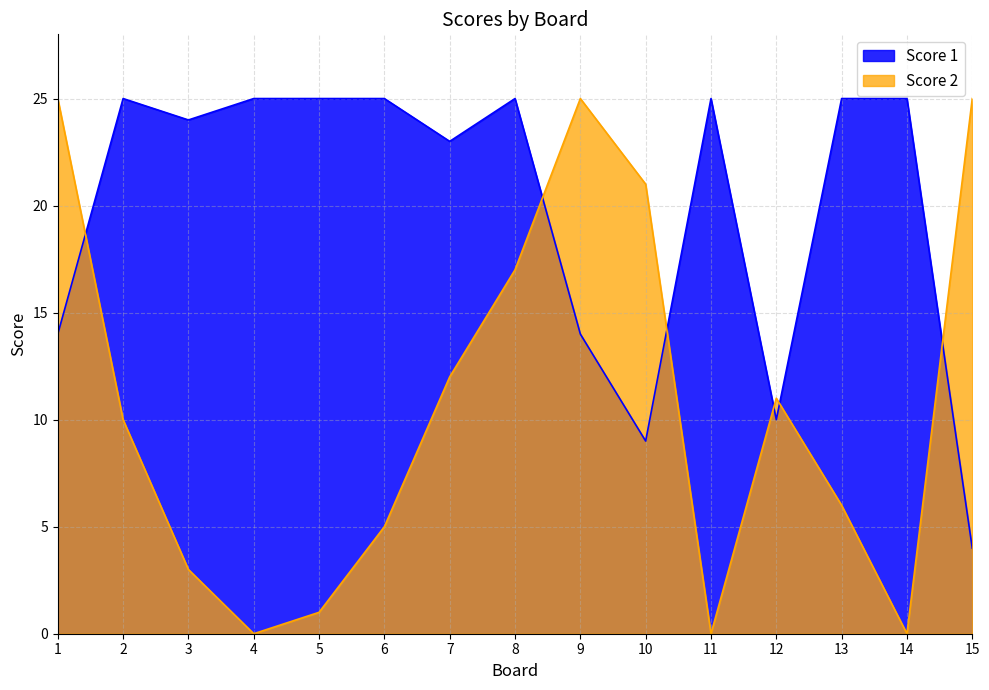

What is the difference between the second highest and minimum values in the Score 1 series?

21